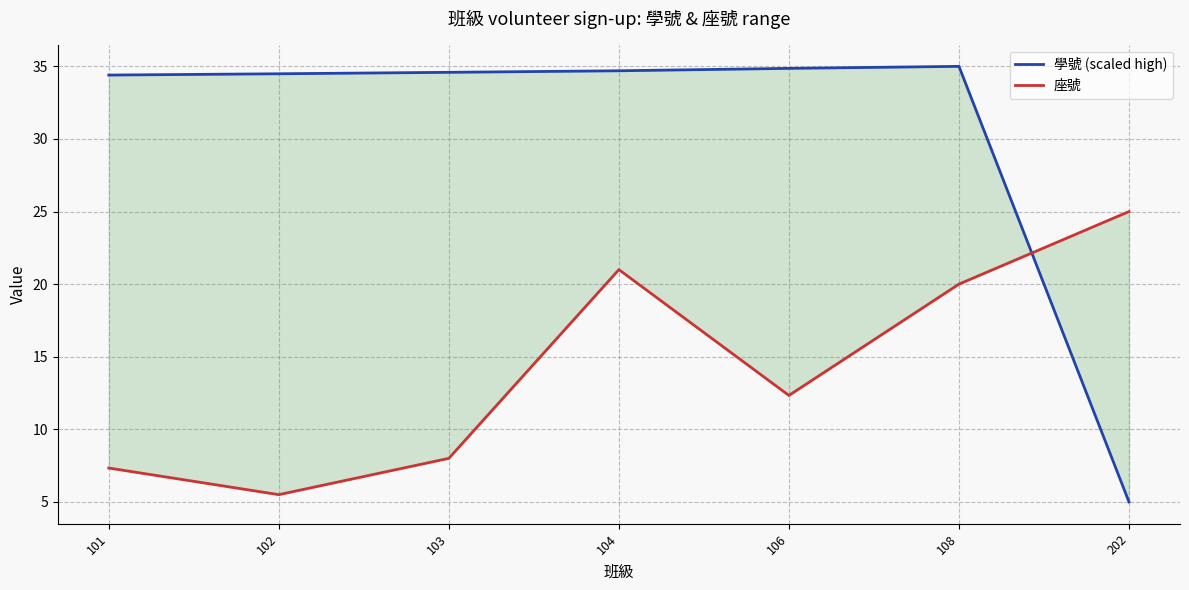

Rank the categories by 學號 (scaled high) value from lowest to highest.

202, 101, 102, 103, 104, 106, 108